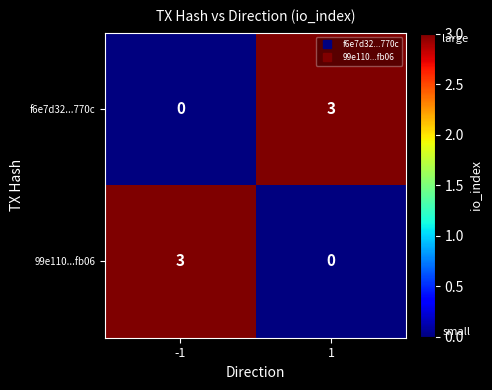

Reading left to right, extract all data points from this chart.

f6e7d32...770c: -1=0	1=3
99e110...fb06: -1=3	1=0